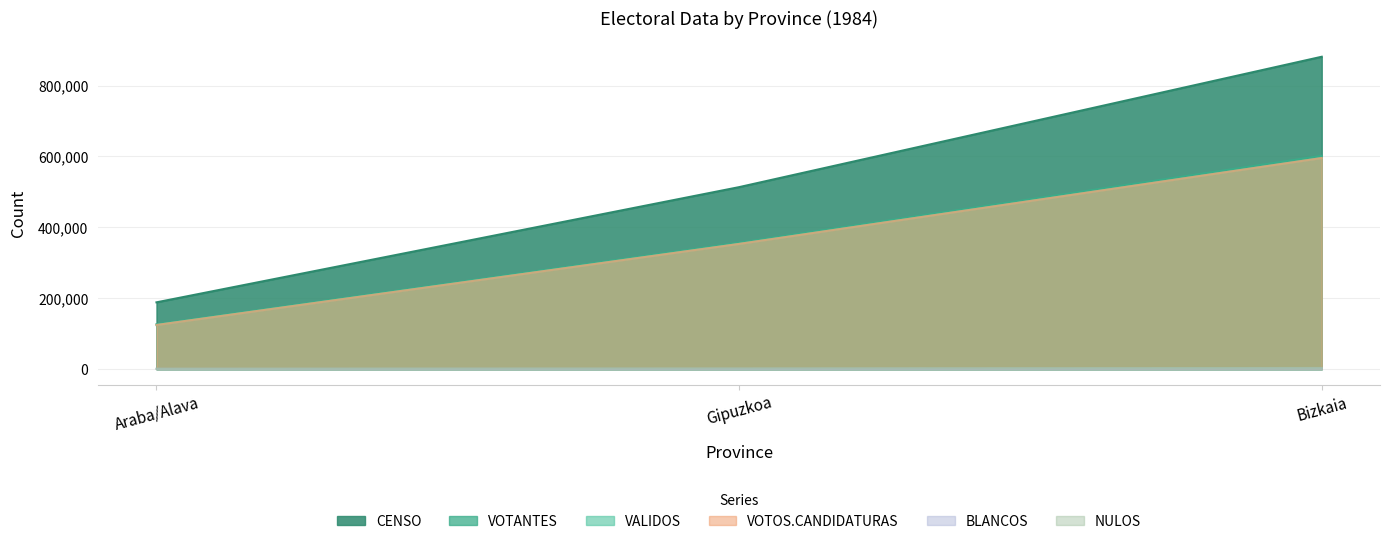

What is the maximum value shown in the chart?

881245